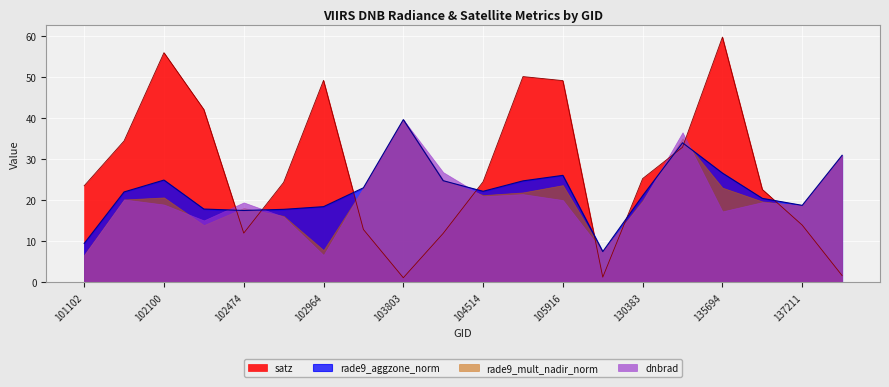

True or false: satz and rade9_aggzone_norm cross at least once.

True